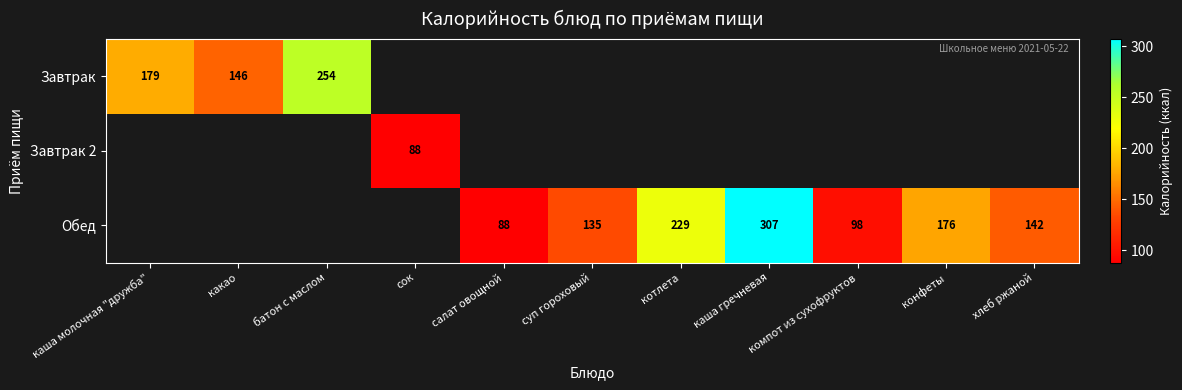

True or false: Обед has a value of 307 at каша гречневая.

True